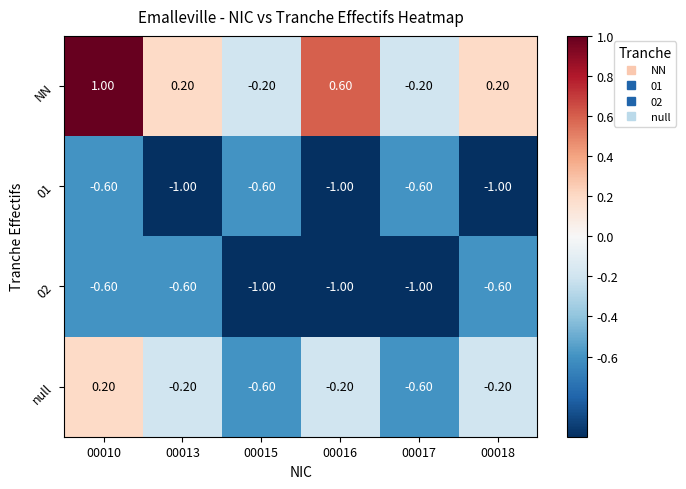

Between 00015 and 00016, which series saw the biggest shift?

NN